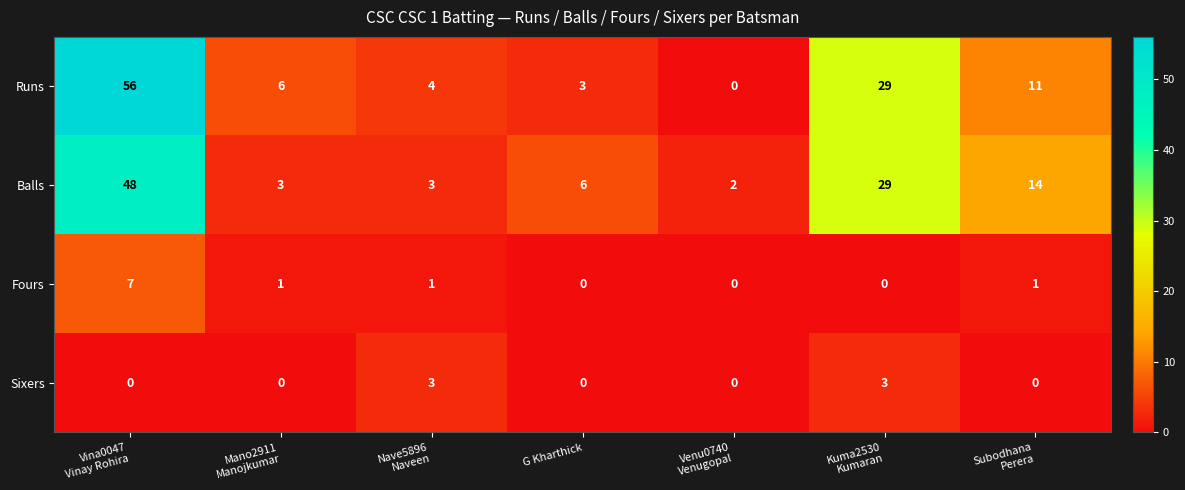

List the series in order of their peak value, lowest first.

Sixers, Fours, Balls, Runs